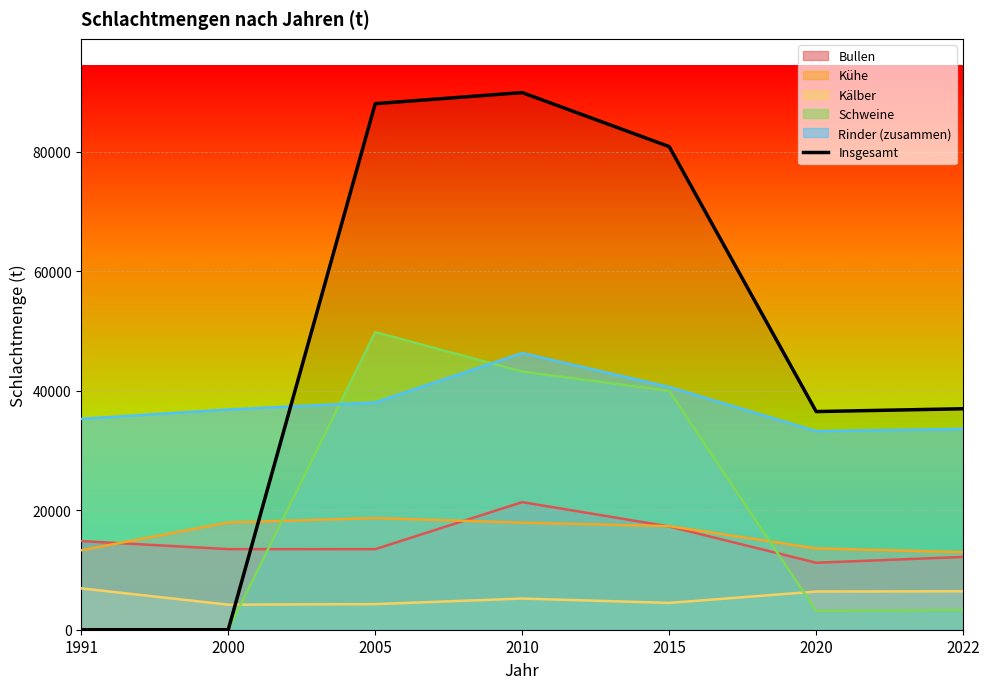

What is the change in value from 1991 to 2022?

+36977